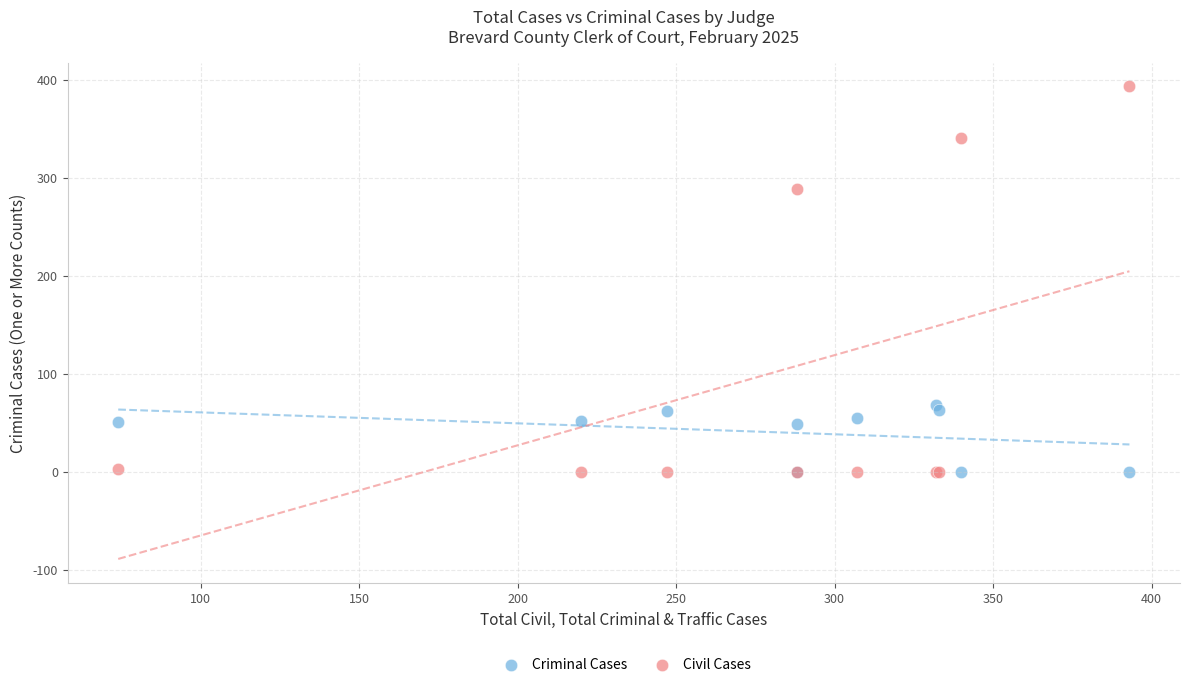

Across all series, what Y value is closest to 196?

288